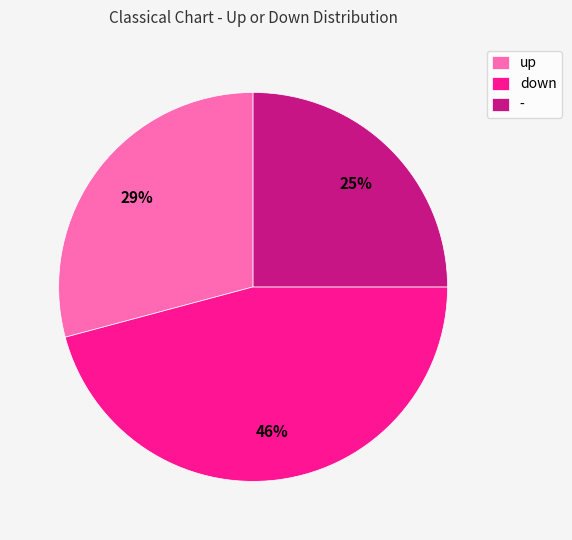

Approximately how many times larger is the value at up compared to down?

0.6